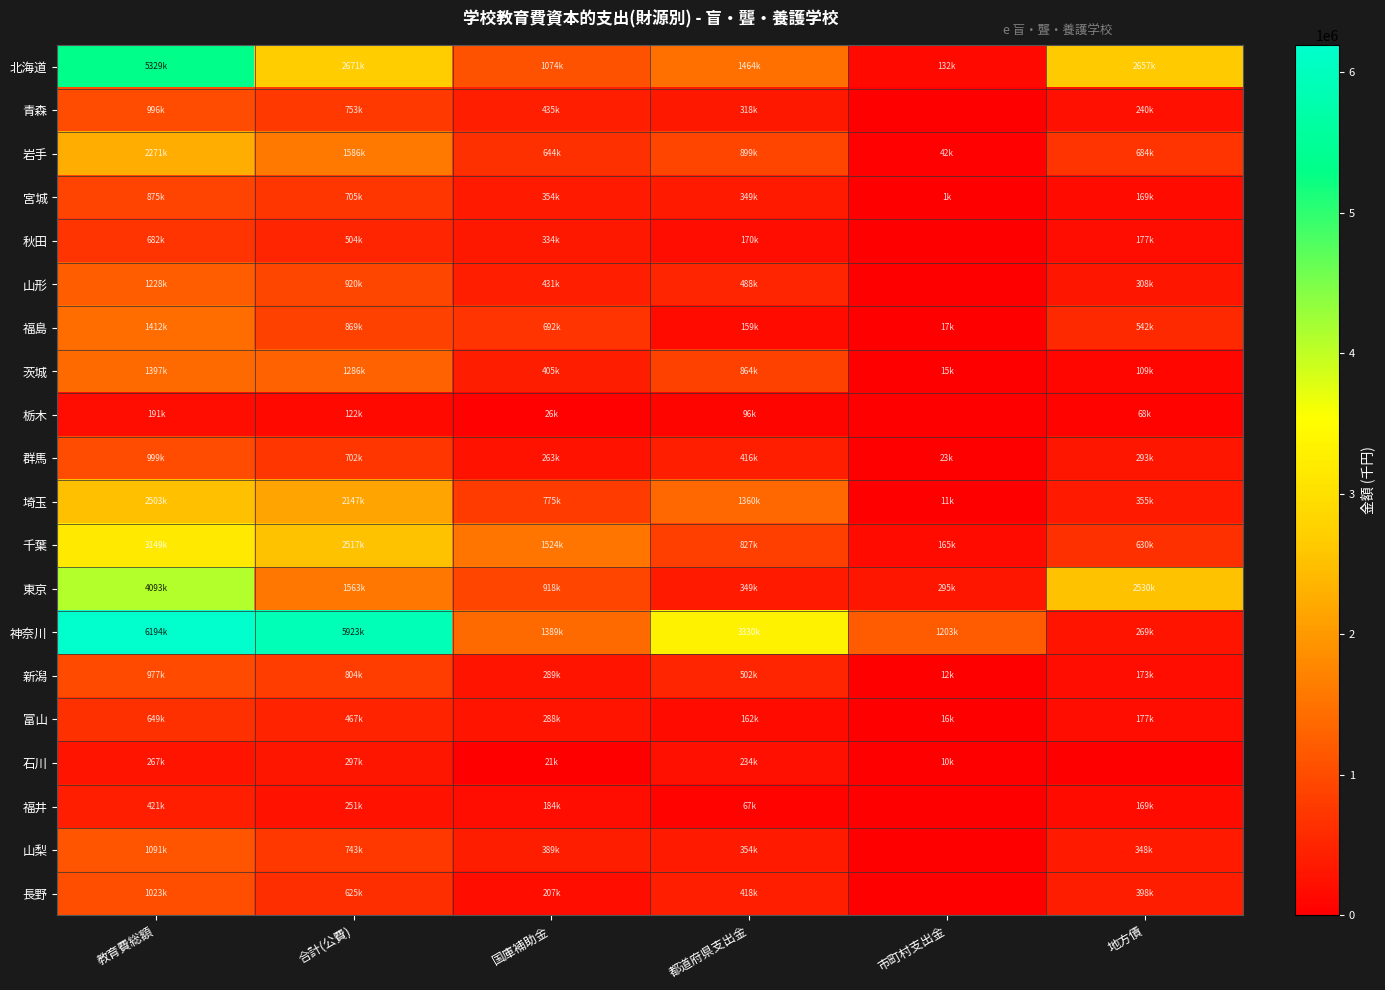

Rank the series by their maximum value, from highest to lowest.

神奈川, 北海道, 東京, 千葉, 埼玉, 岩手, 福島, 茨城, 山形, 山梨, 長野, 群馬, 青森, 新潟, 宮城, 秋田, 富山, 福井, 石川, 栃木